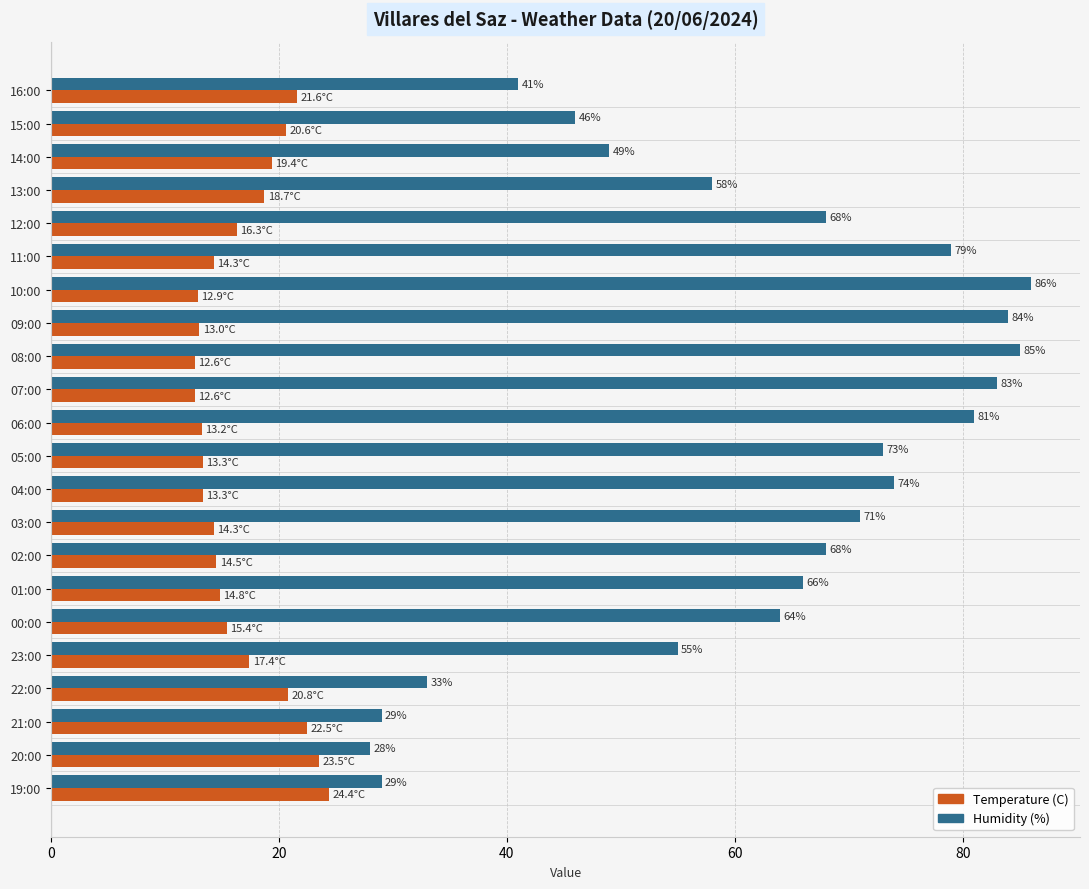

What is the average value of the Temperature (C) series?

16.8